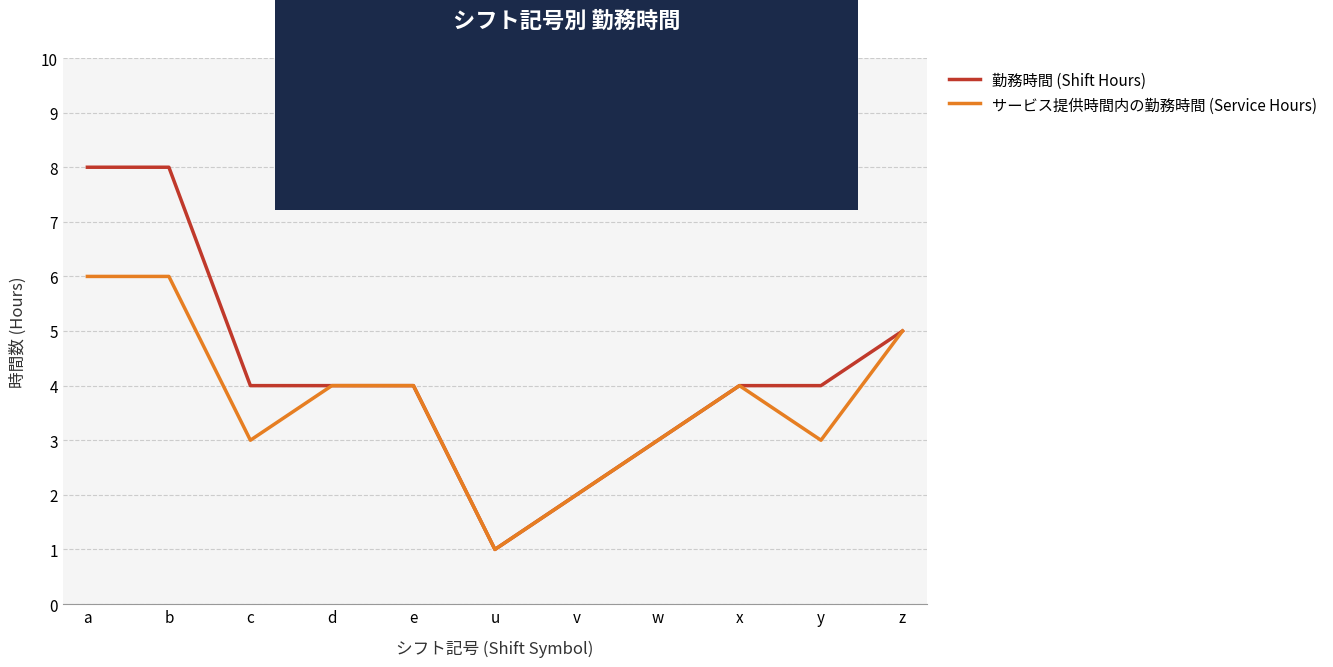

Which category has the lowest value across all series?

u